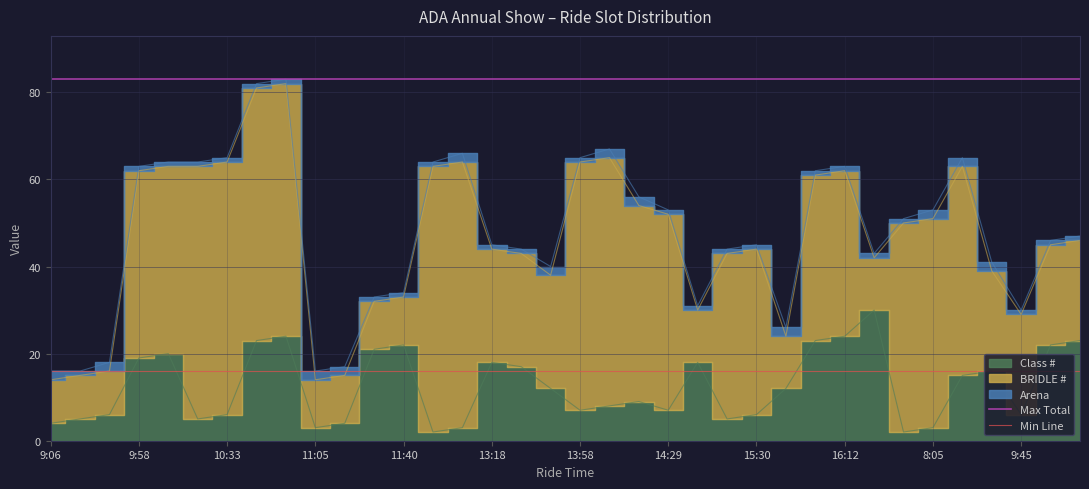

Which series has the largest total across all categories?

Max Total